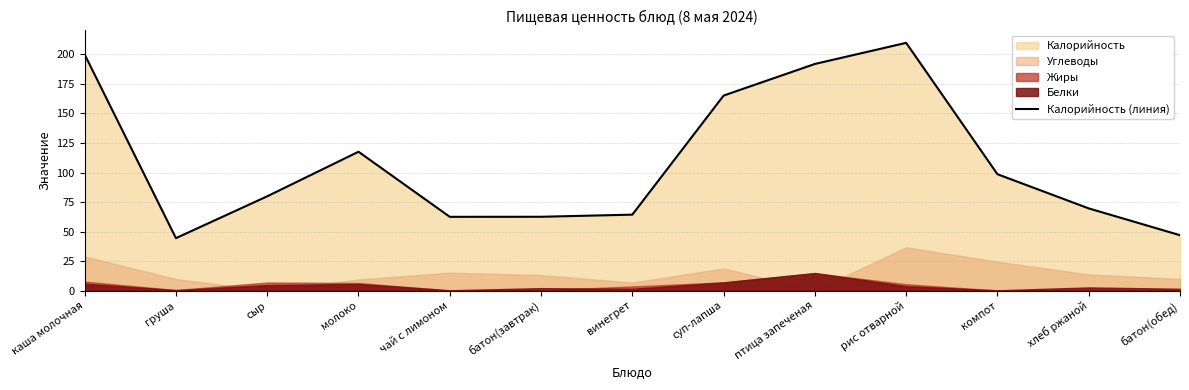

Rank the categories by value from lowest to highest.

груша, батон(обед), чай с лимоном, батон(завтрак), винегрет, хлеб ржаной, сыр, компот, молоко, суп-лапша, птица запеченая, каша молочная, рис отварной